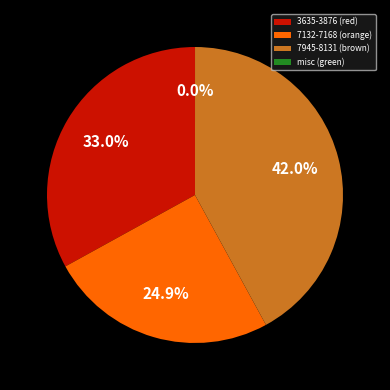

Combined, do 7132-7168 (orange) and 7945-8131 (brown) account for over 50%?

Yes